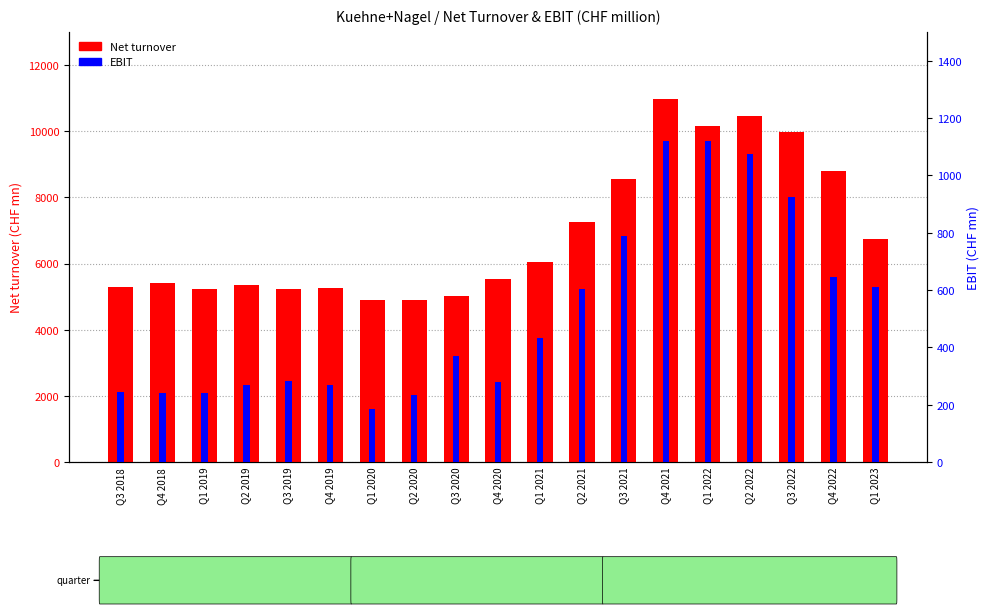

Does the chart contain stacked bars?

No